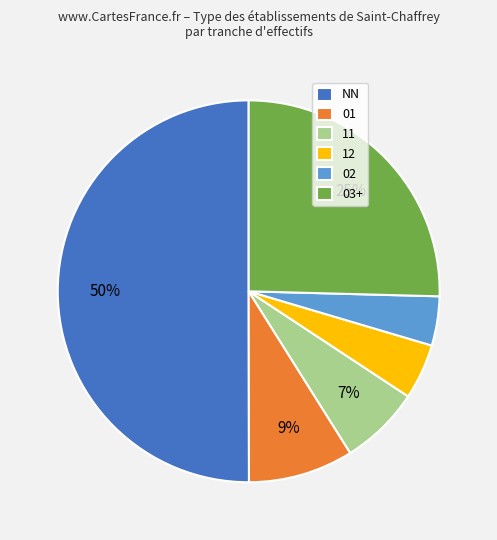

Which category has the smallest portion of the pie?

02